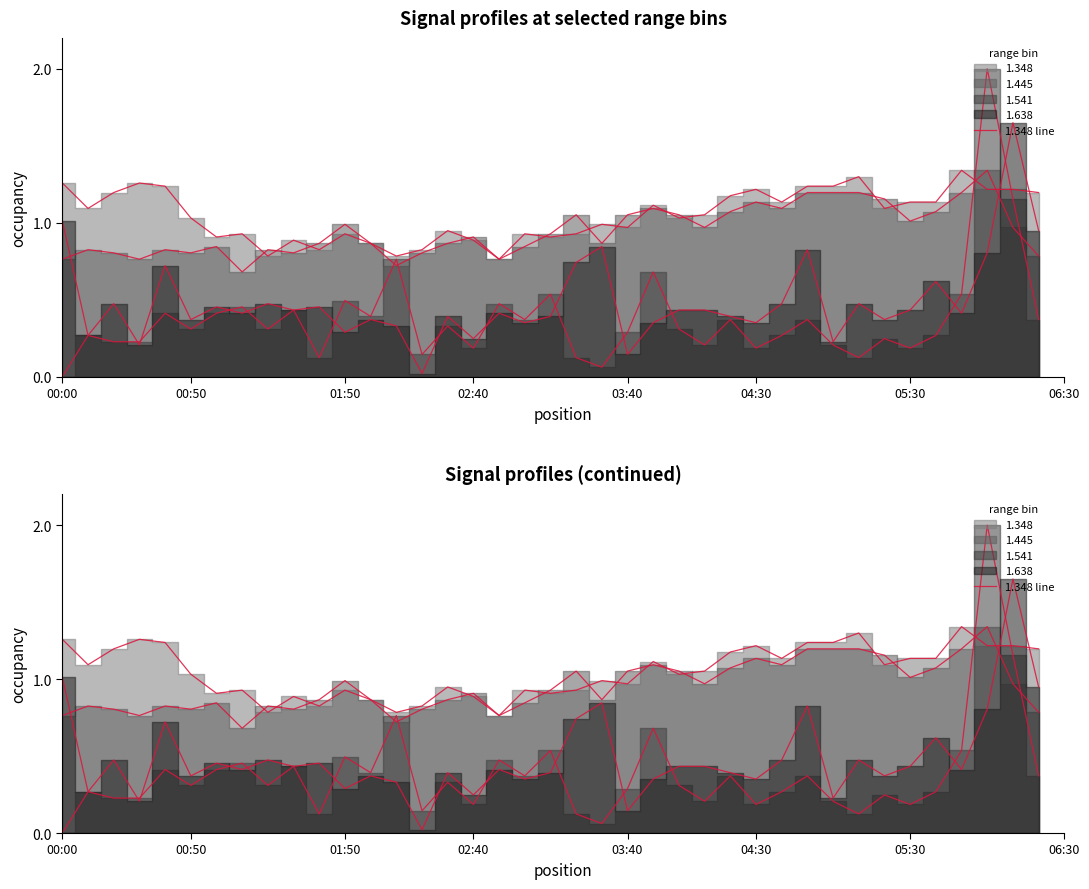

Is it true that the value at 06:30 is 0.2?

False